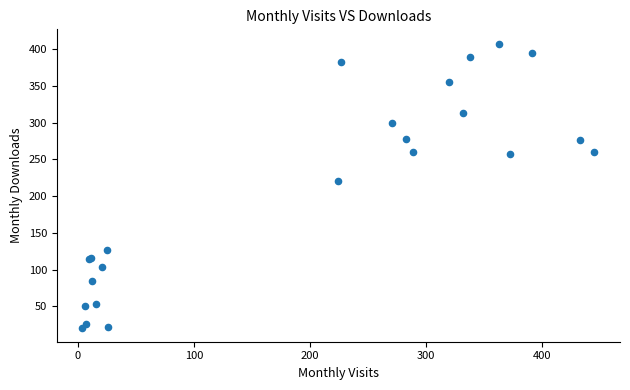

What Y value in the scatter plot is closest to 214?

220